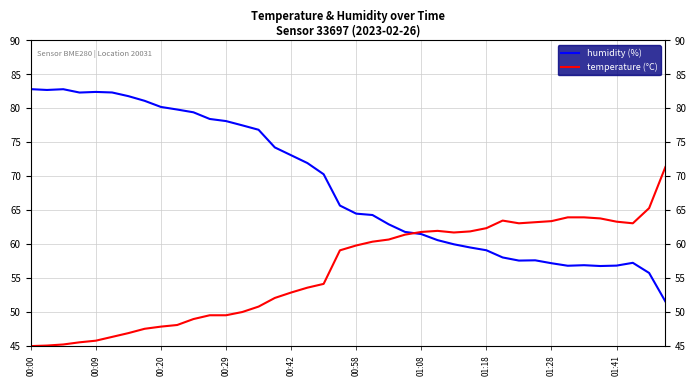

Where do humidity and temperature first cross each other?

23 and 24